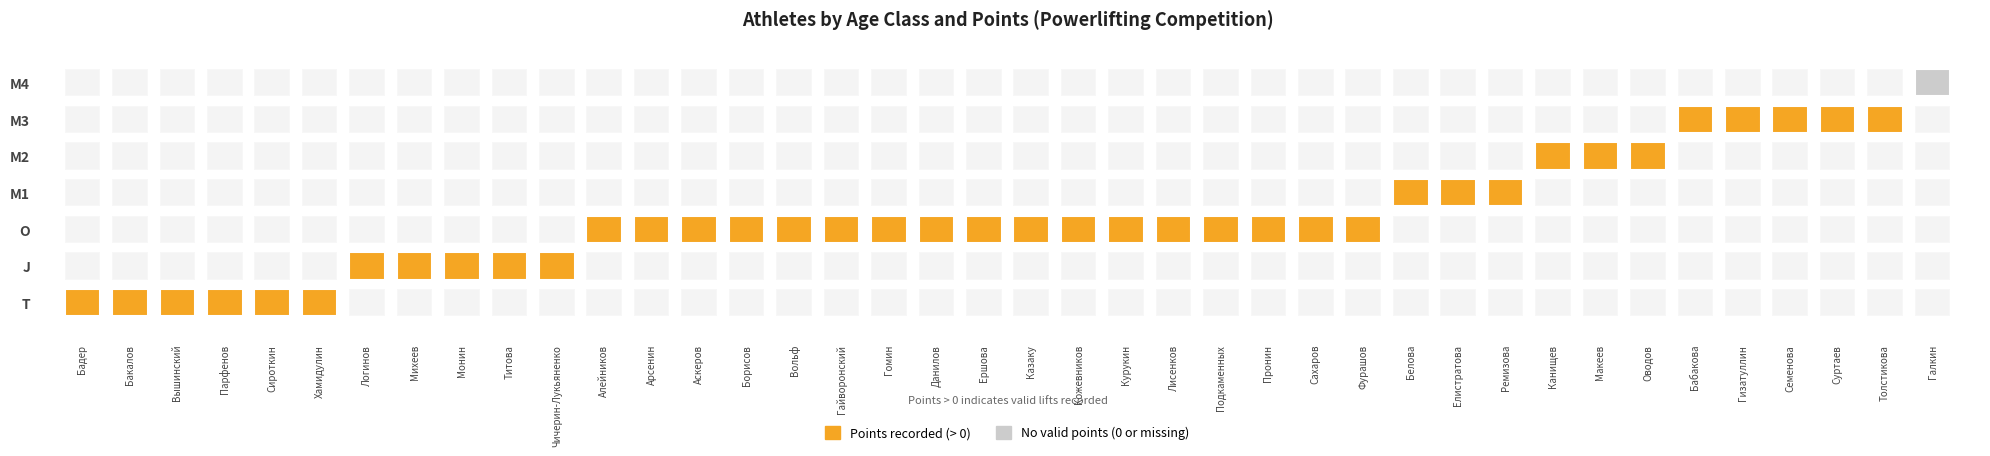

Reading left to right, transcribe all the data shown in this chart.

41.6	68.7	57.0	76.4	48.4	64.1	56.7	58.6	57.9	46.9	75.6	71.8	59.7	36.6	59.3	68.7	61.6	99.3	79.6	116.1	113.6	86.3	125.0	119.0	109.4	103.3	94.6	90.1	80.7	93.9	86.9	70.2	100.4	117.1	81.8	77.1	112.8	77.0	115.2	0.0